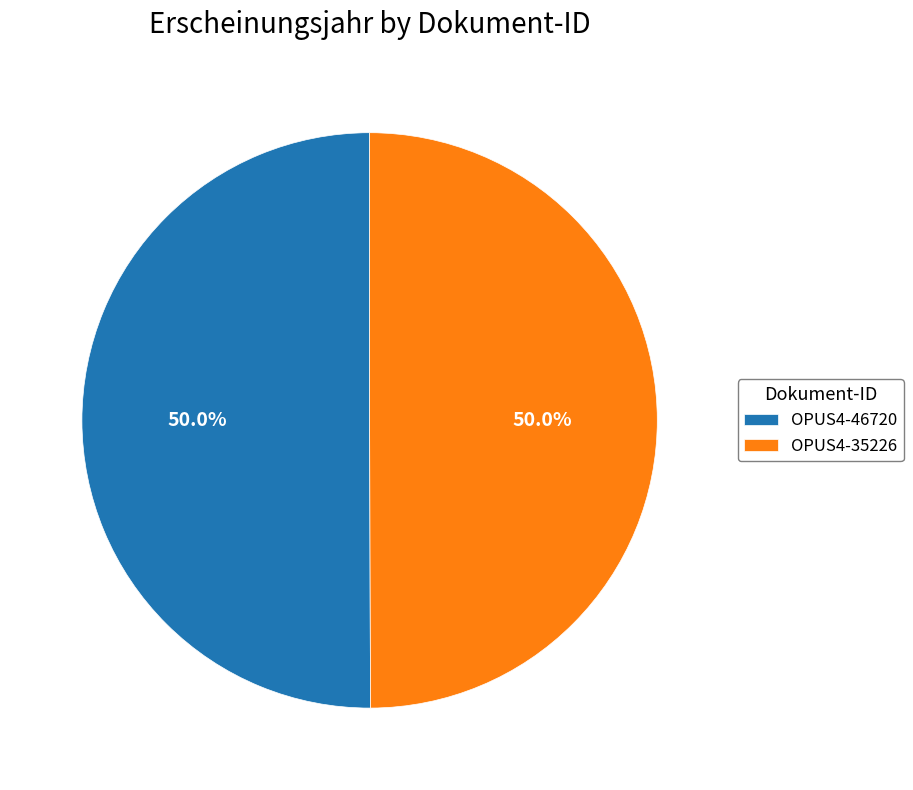

What percentage is the OPUS4-35226 slice, to the nearest percent?

50%